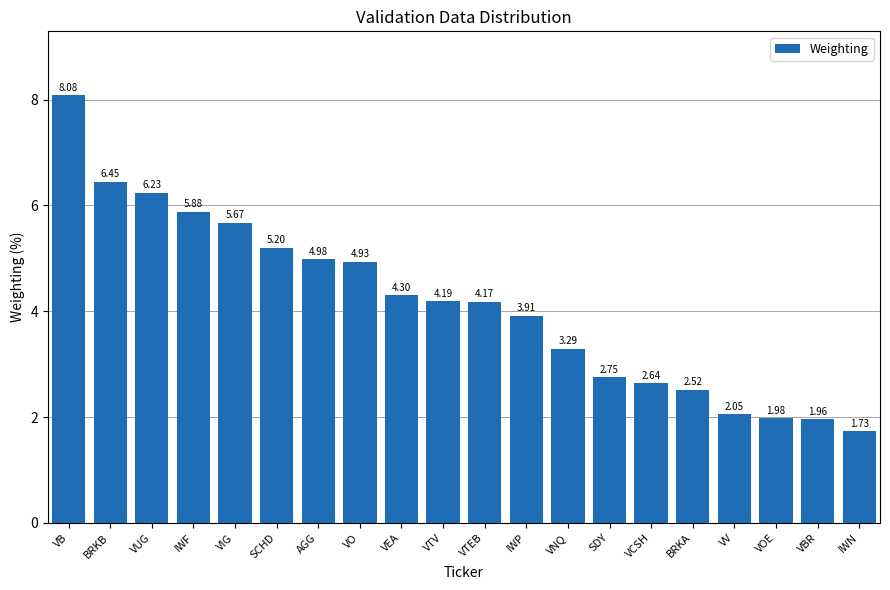

Is it true that the value at VB is 13.7?

False